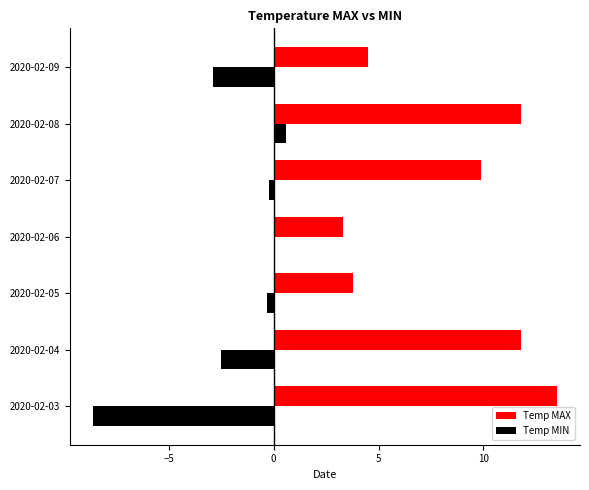

True or false: Temp MAX has a value of 20.4 at 2020-02-08.

False